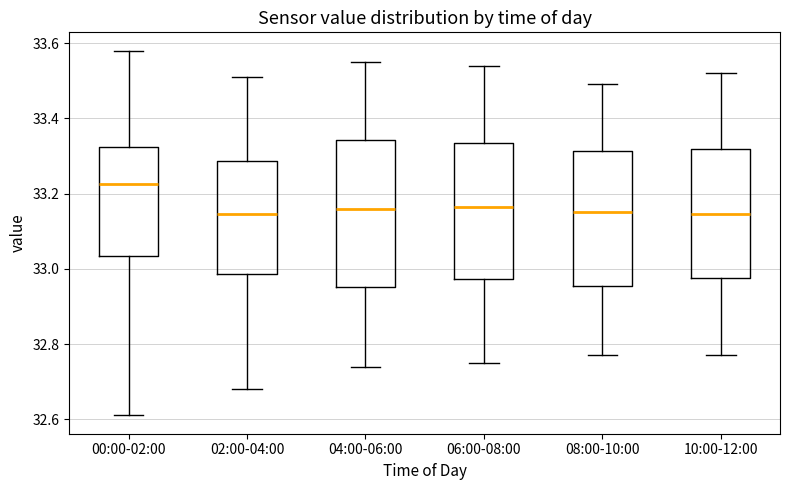

Where does the upper whisker of the box for 08:00-10:00 end on the y-axis? The values are not printed on the chart, so give them approximately, as read against the axis.

33.50